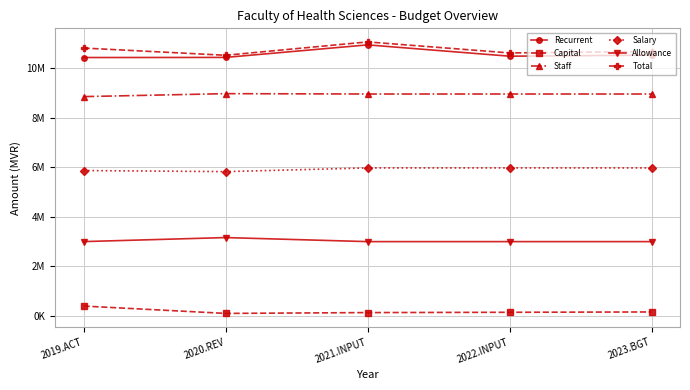

What are all the series names shown in the legend?

Recurrent, Capital, Staff, Salary, Allowance, Total